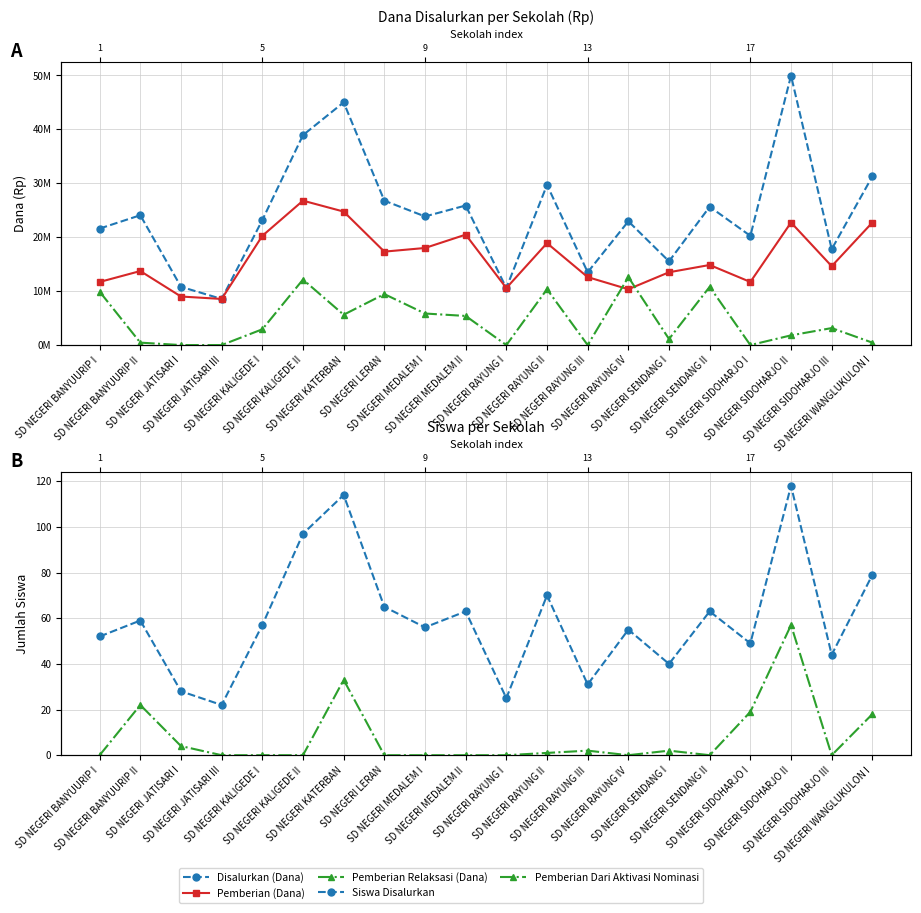

Which series has the largest range (max minus min)?

Disalurkan (Dana)